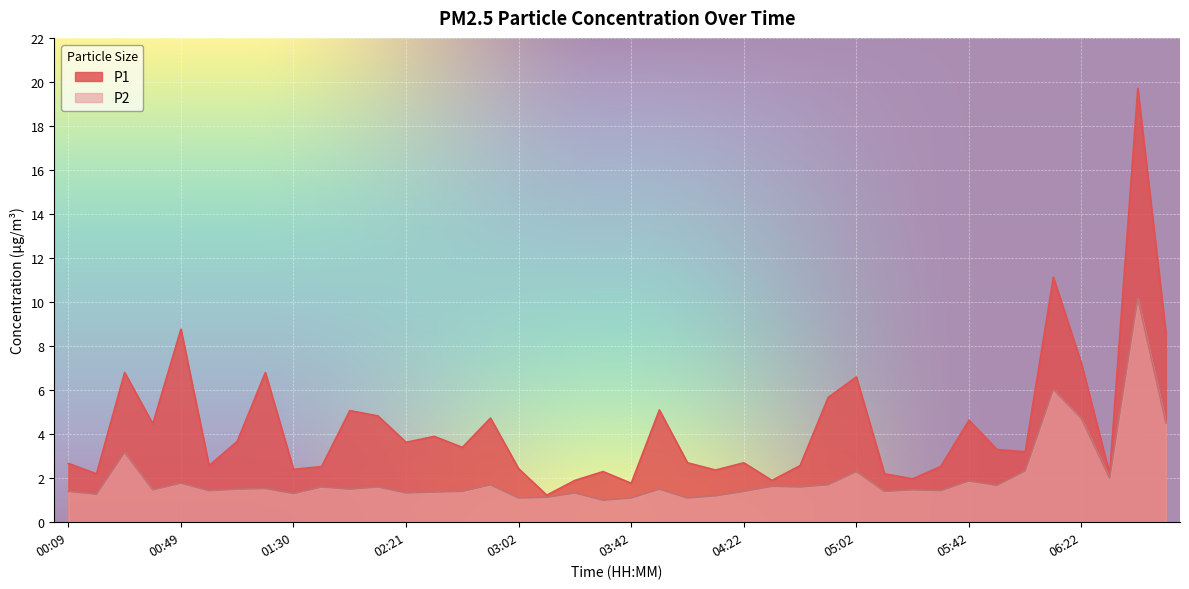

What is the label of the 20th point from the left?

03:32